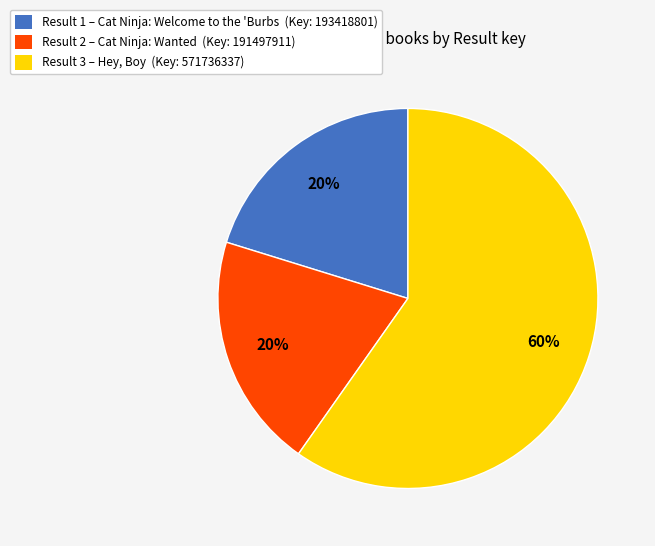

To the nearest percent, what is the average slice percentage?

33%